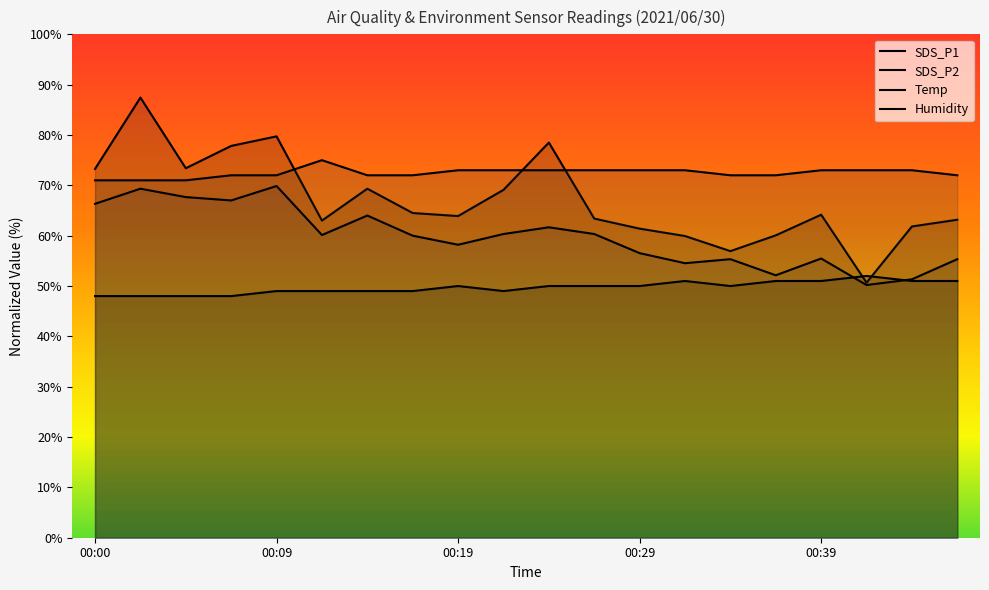

What is the value of the SDS_P1 point at the 7th from the left?

69.3